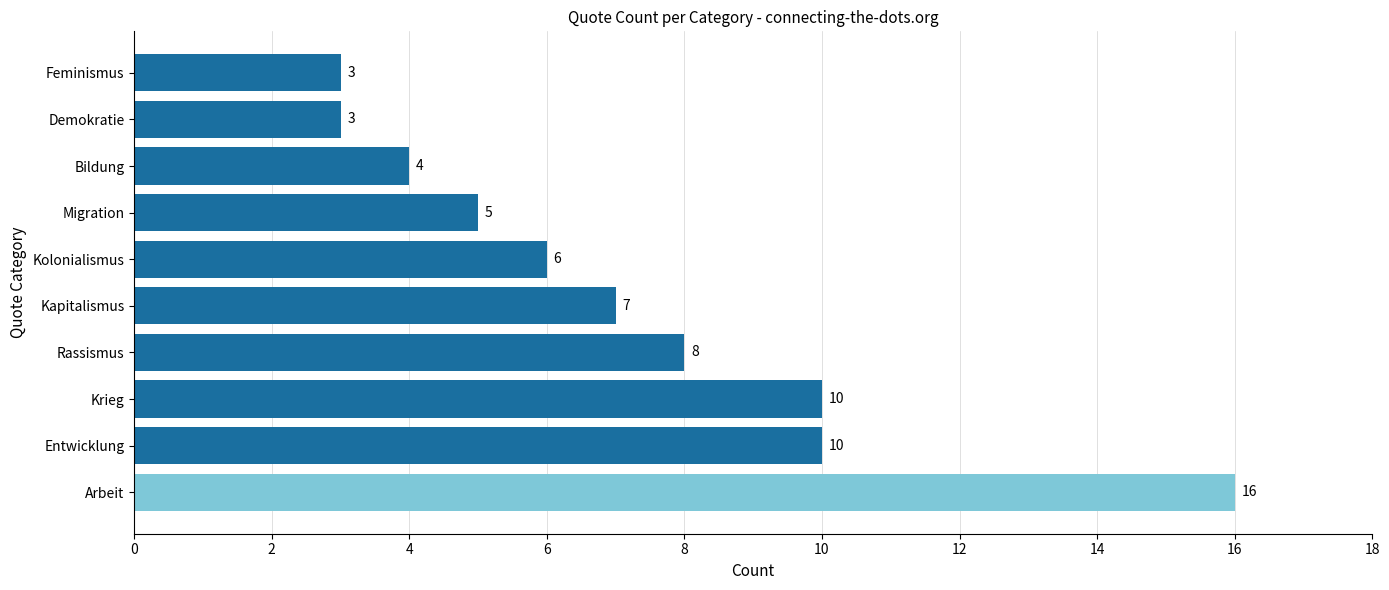

What is the smallest value displayed?

3